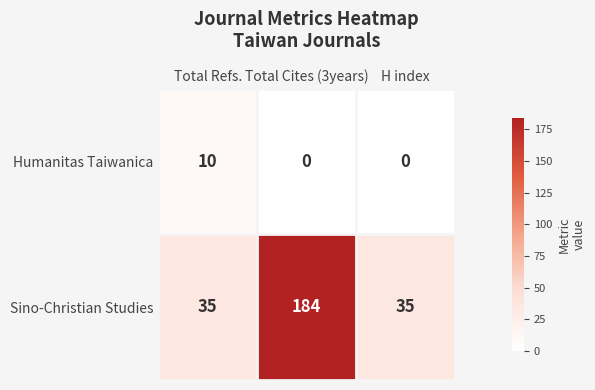

Rank the series by their maximum value, from highest to lowest.

Sino-Christian Studies, Humanitas Taiwanica